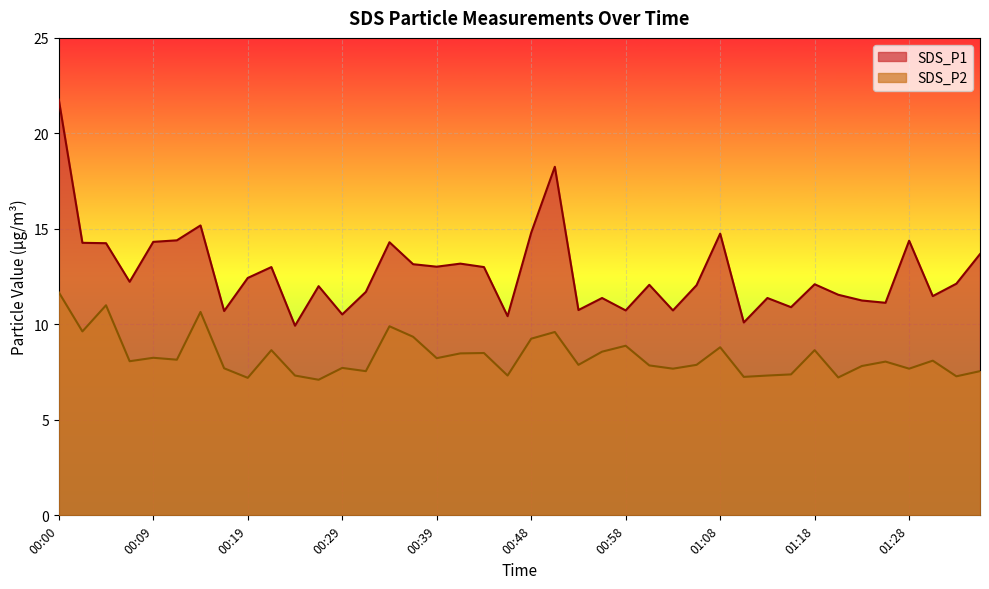

List the series in order of their peak value, lowest first.

SDS_P2, SDS_P1